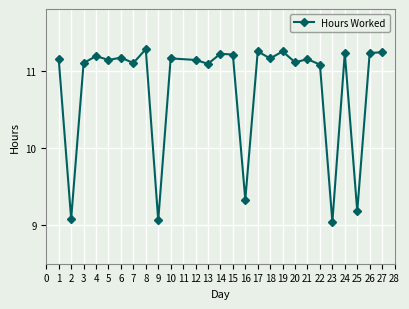

True or false: there are more than 0 points higher than both neighbors.

True